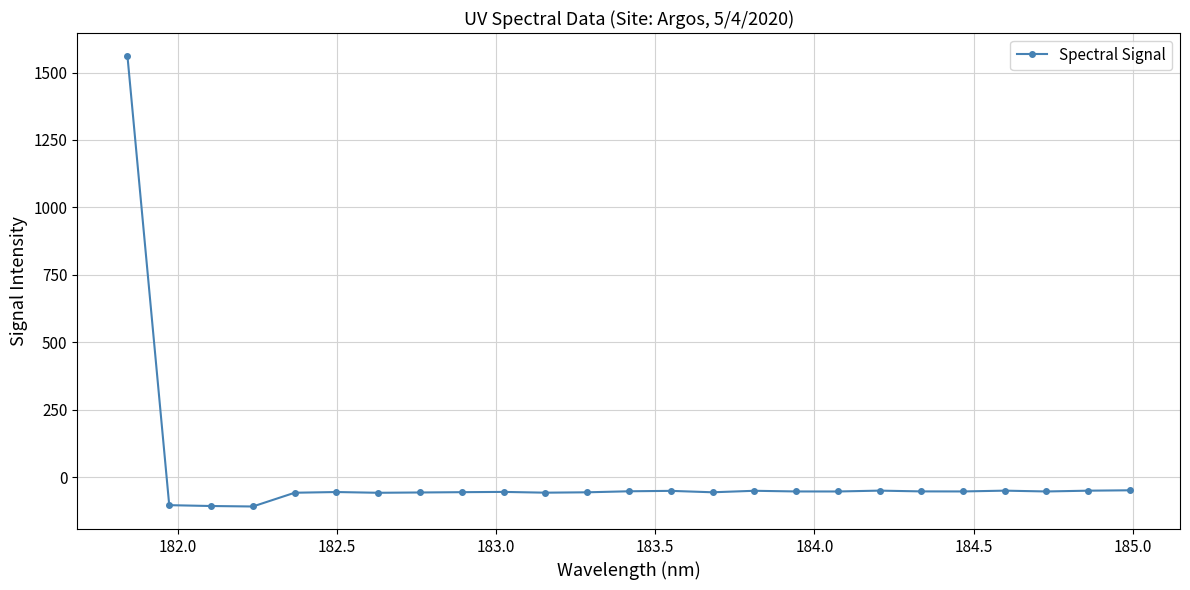

What is the sum of all values?

104.7